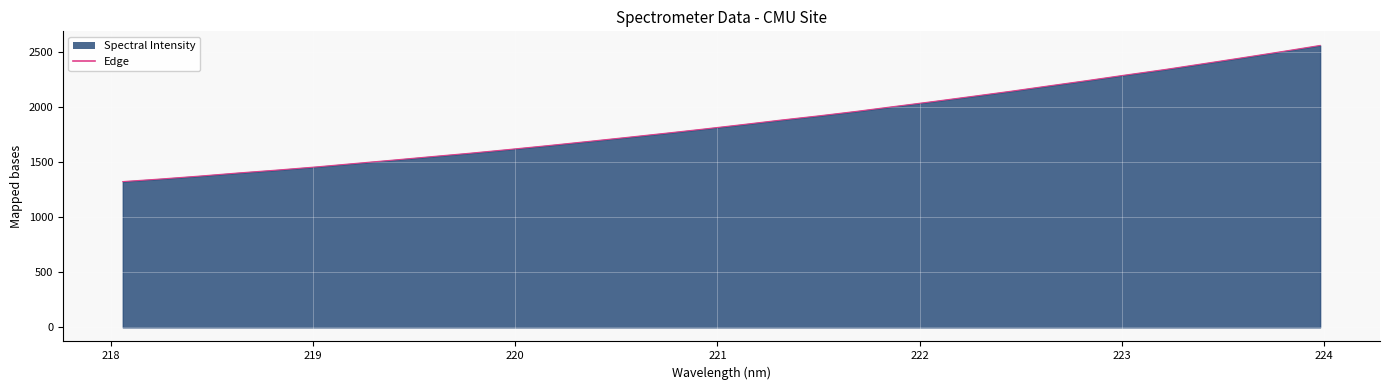

What is the minimum value shown in the chart?

1324.2